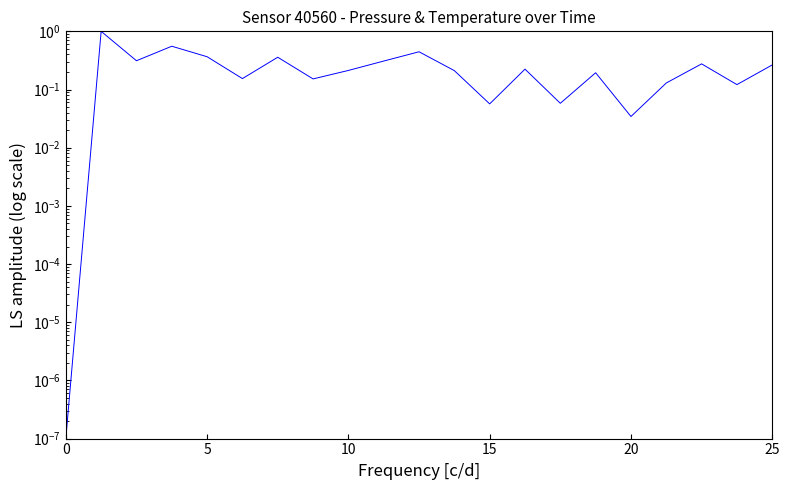

What is the difference between the maximum and minimum values?

1.0